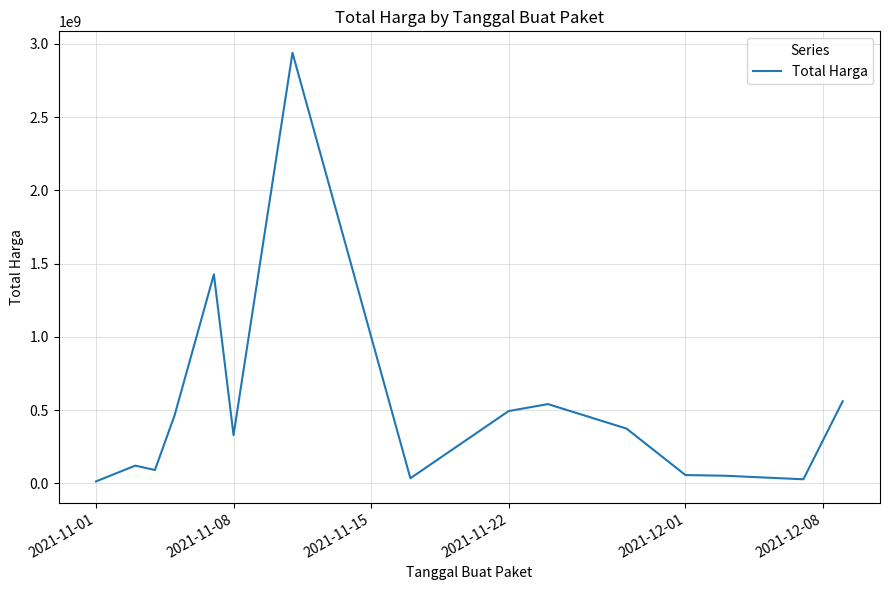

What is the maximum value shown in the chart?

2938963240